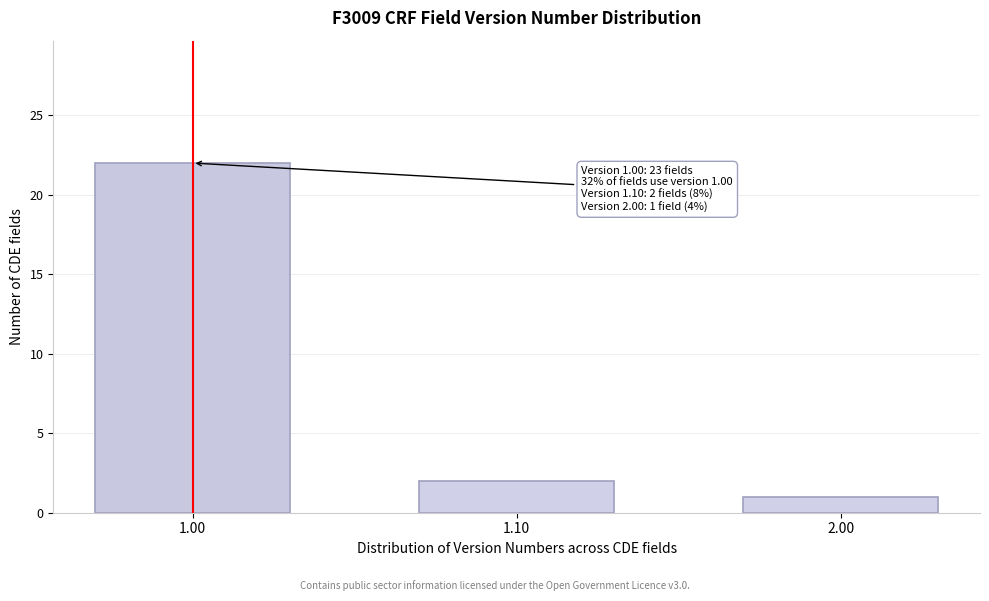

Reading left to right, list all the values displayed in this chart.

22	2	1